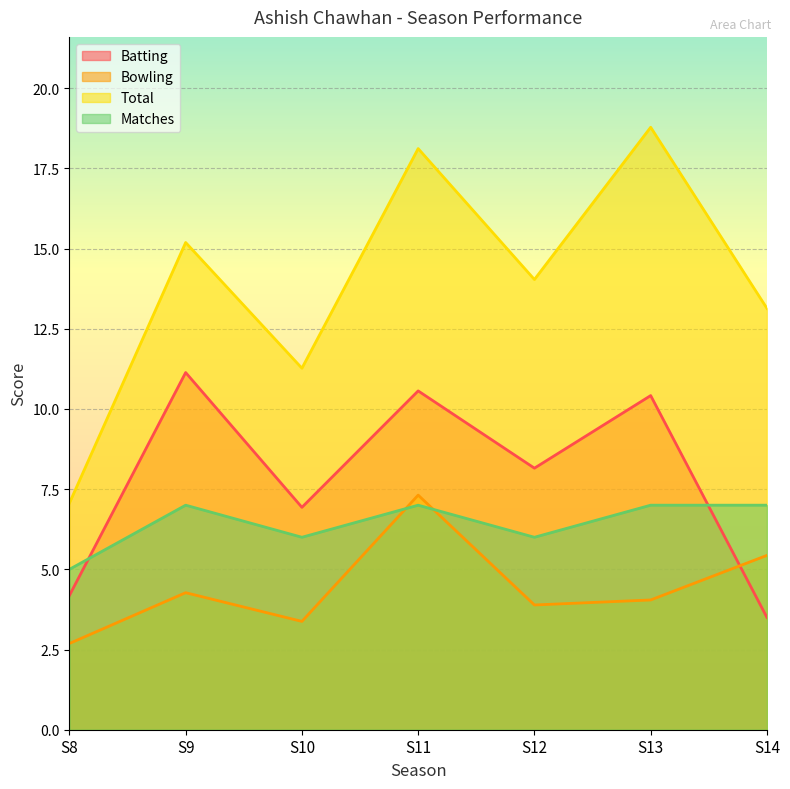

Reading left to right, transcribe all the data shown in this chart.

Batting: S8=4.2	S9=11.1	S10=6.9	S11=10.6	S12=8.2	S13=10.4	S14=3.5
Bowling: S8=2.7	S9=4.3	S10=3.4	S11=7.3	S12=3.9	S13=4.0	S14=5.4
Total: S8=7.1	S9=15.2	S10=11.3	S11=18.1	S12=14.0	S13=18.8	S14=13.1
Matches: S8=5.0	S9=7.0	S10=6.0	S11=7.0	S12=6.0	S13=7.0	S14=7.0